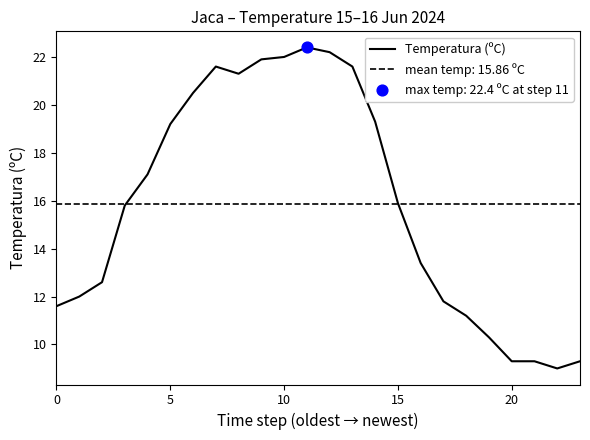

What is the change in value from 10 to 16?

-8.6